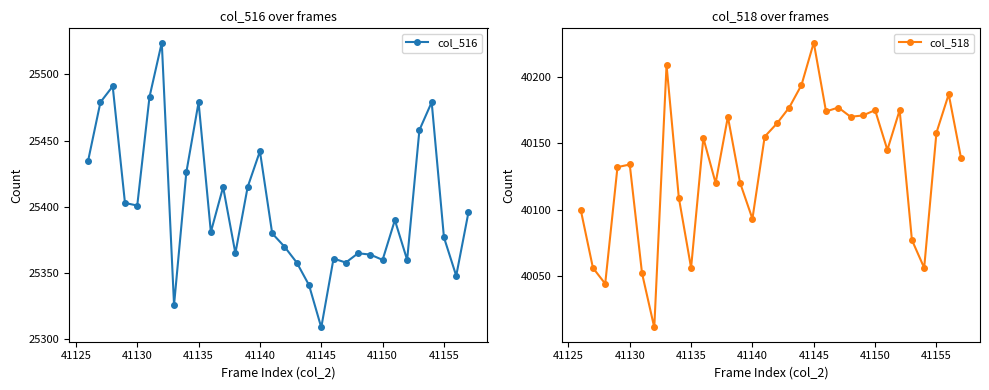

What is the minimum value for col_518?

40011